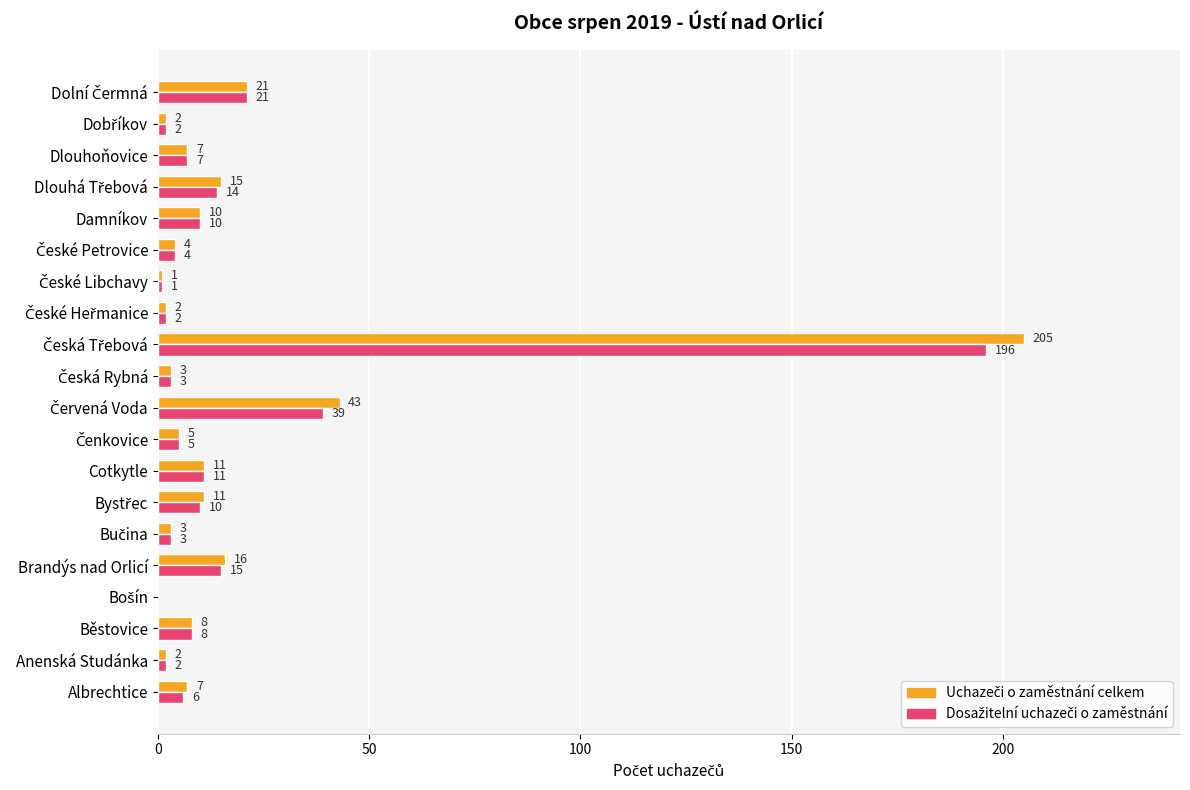

What is the greatest value displayed?

205